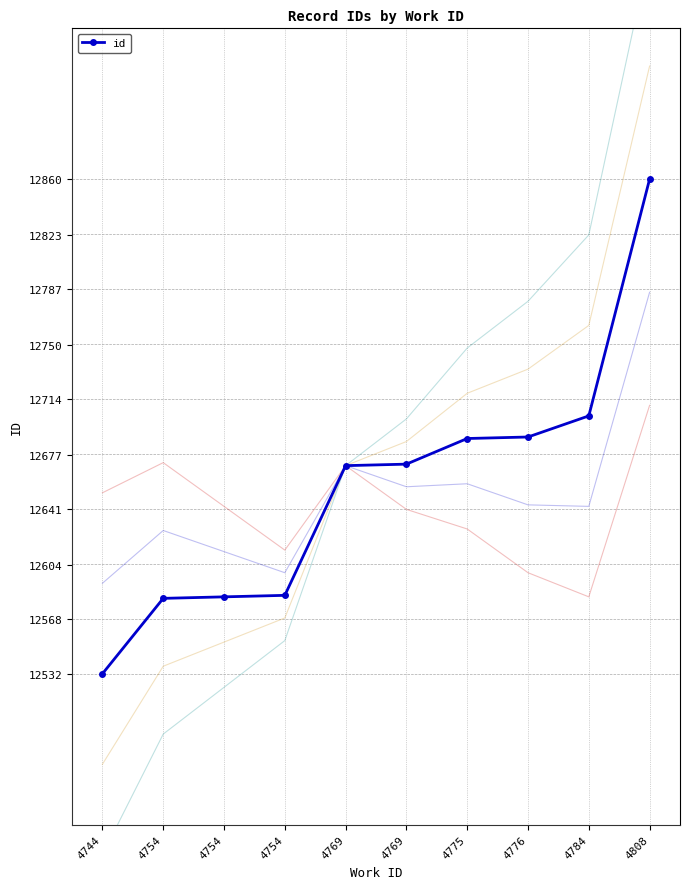

Is this an area chart (filled region under the line)?

No